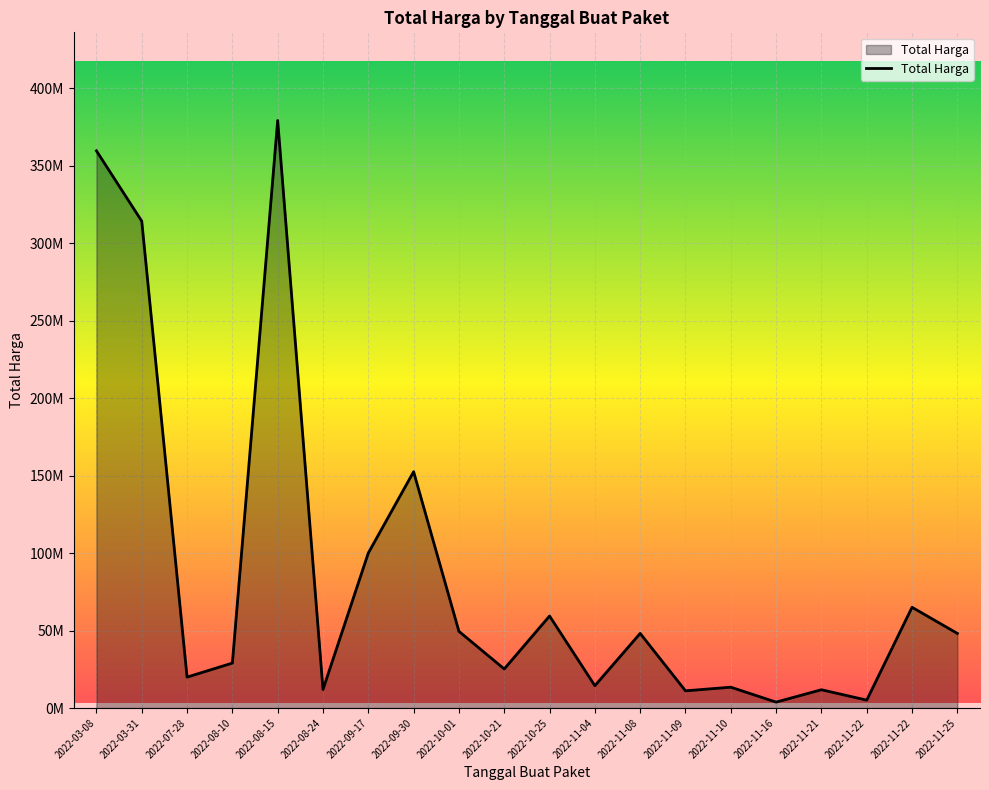

Does the chart display data point markers on the line(s)?

No